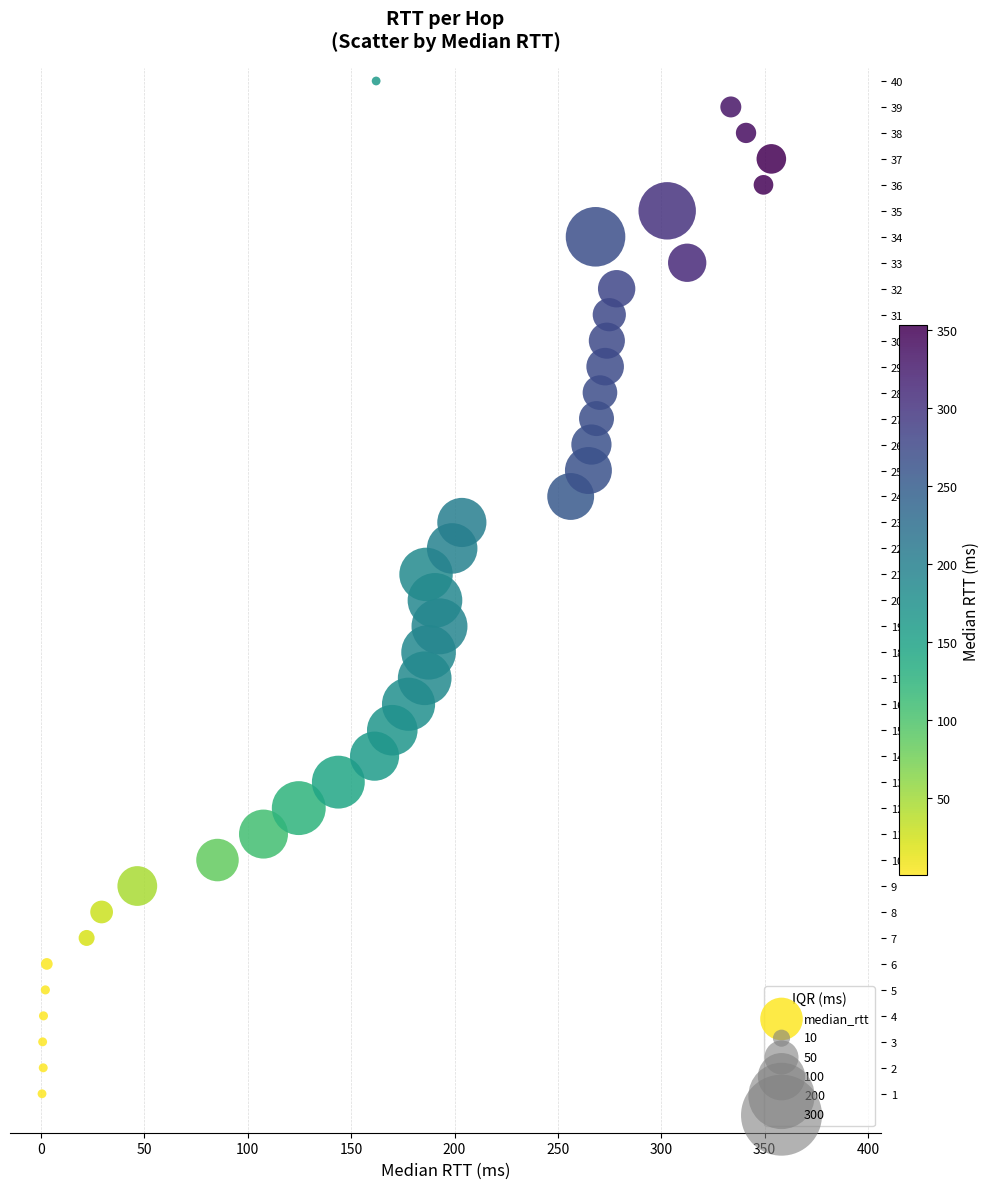

Count the number of points in this scatter plot.

40